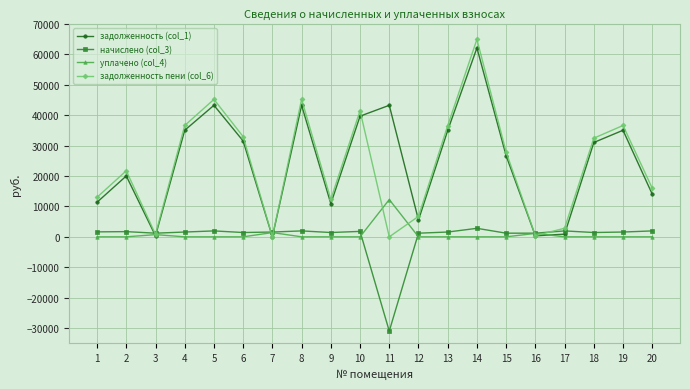

What is the total value across all series at 18?

64870.6